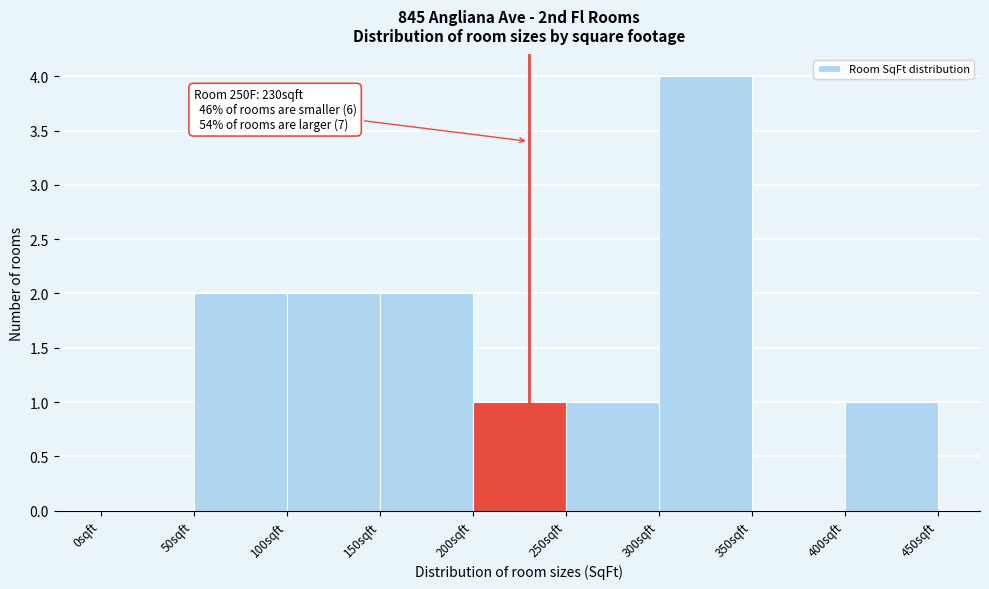

Which range on the x-axis has the tallest bar?

300 to 350